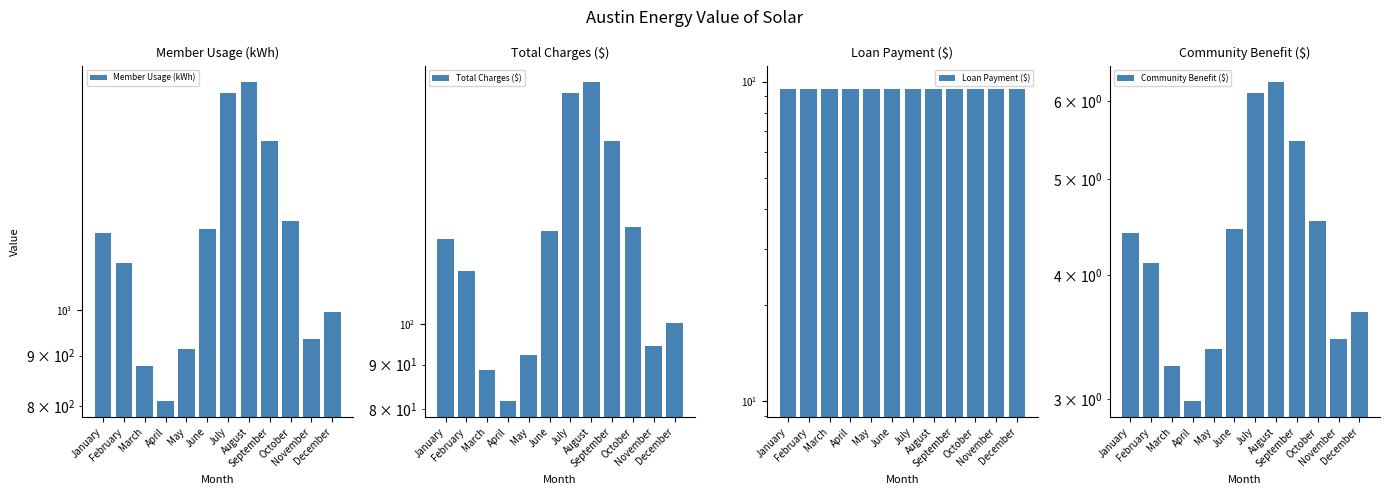

Which series has the largest total across all categories?

Member Usage (kWh)